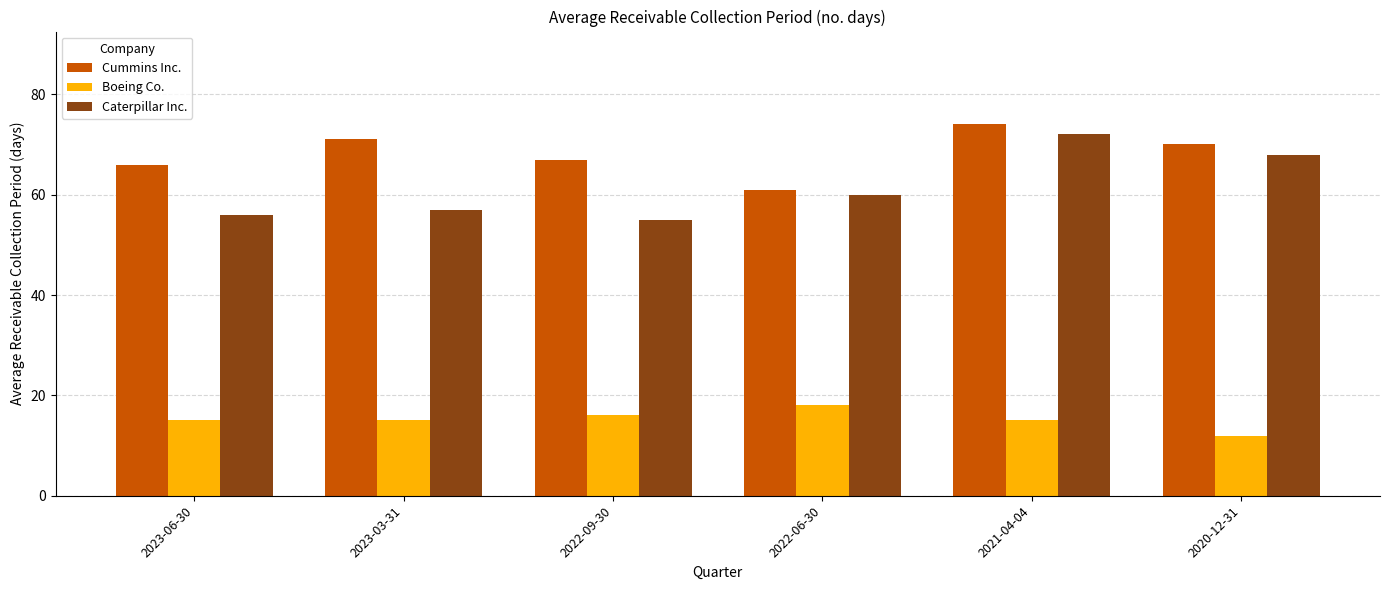

What is the label of the 1st bar from the left?

2023-06-30